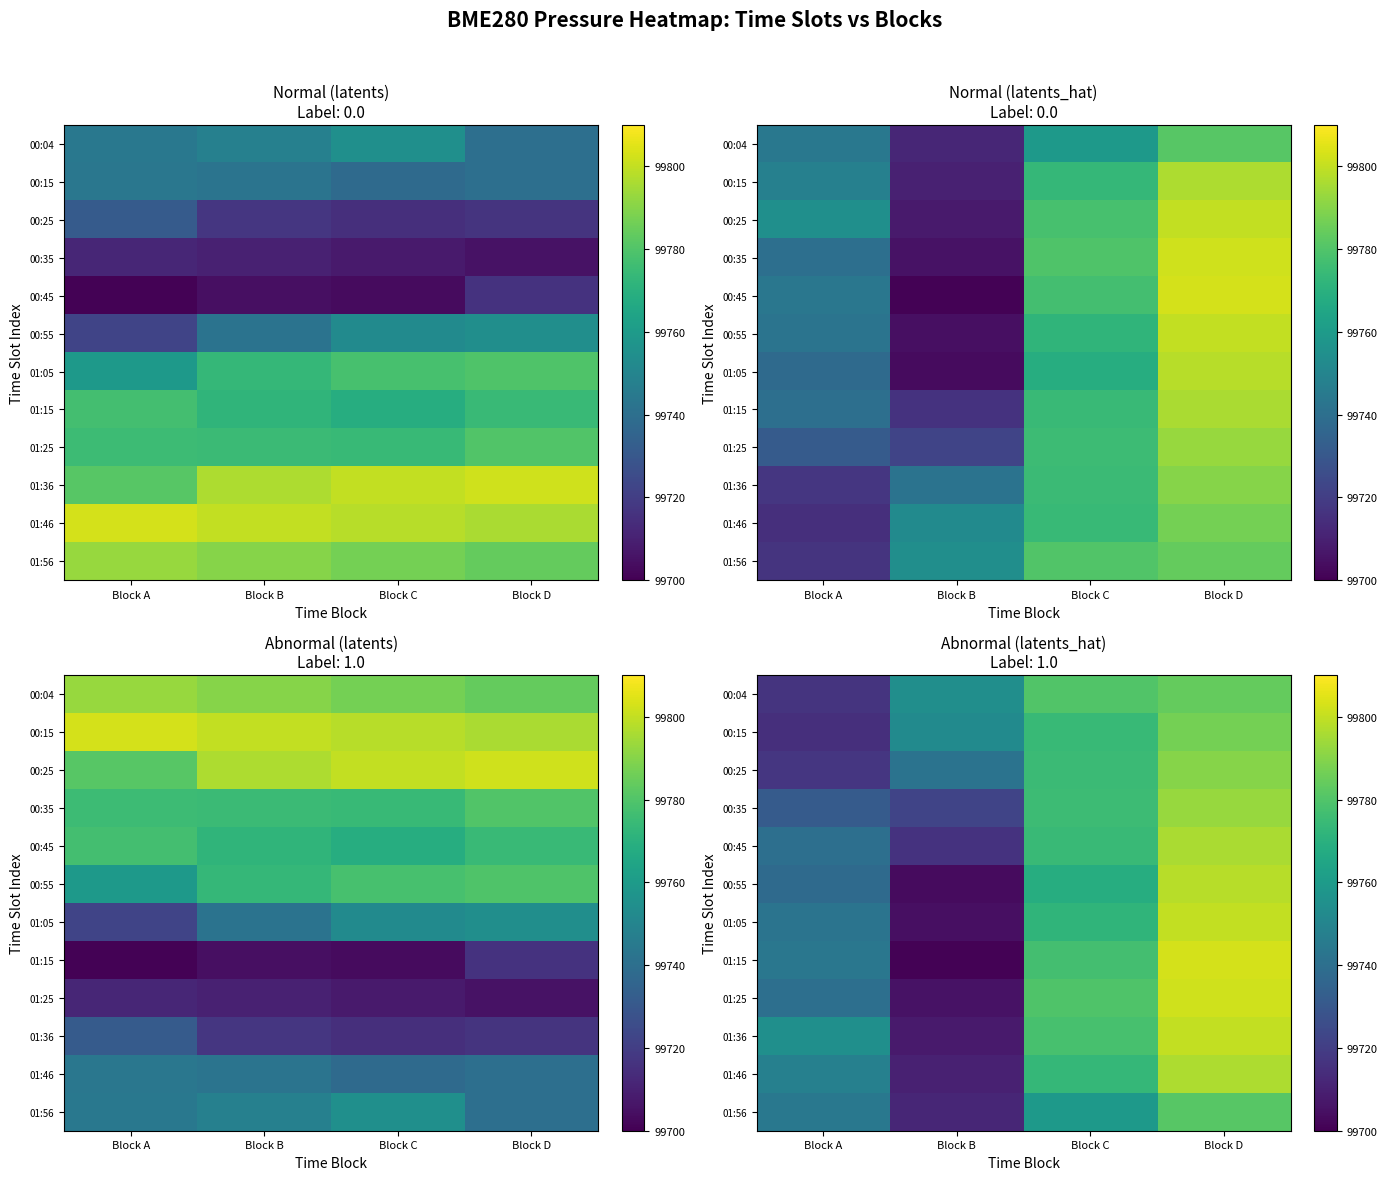

At which category is the sum across all series the highest?

Block D